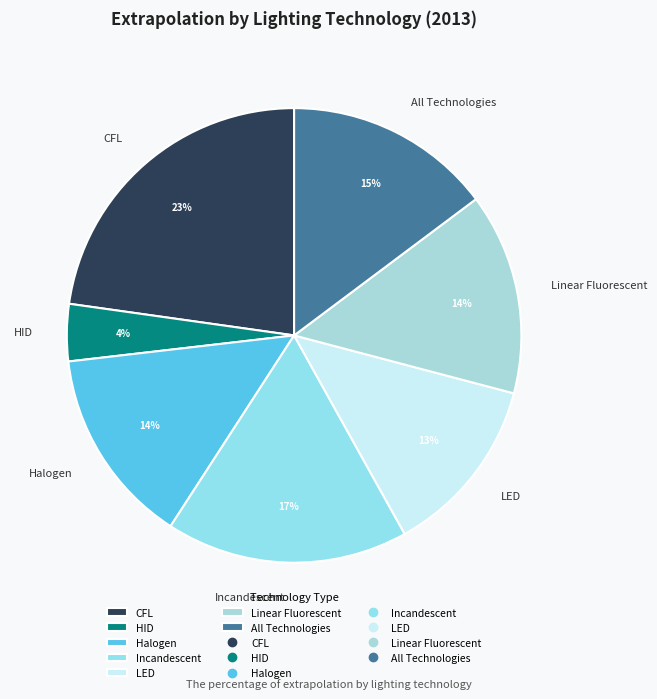

Which category has the smallest portion of the pie?

HID